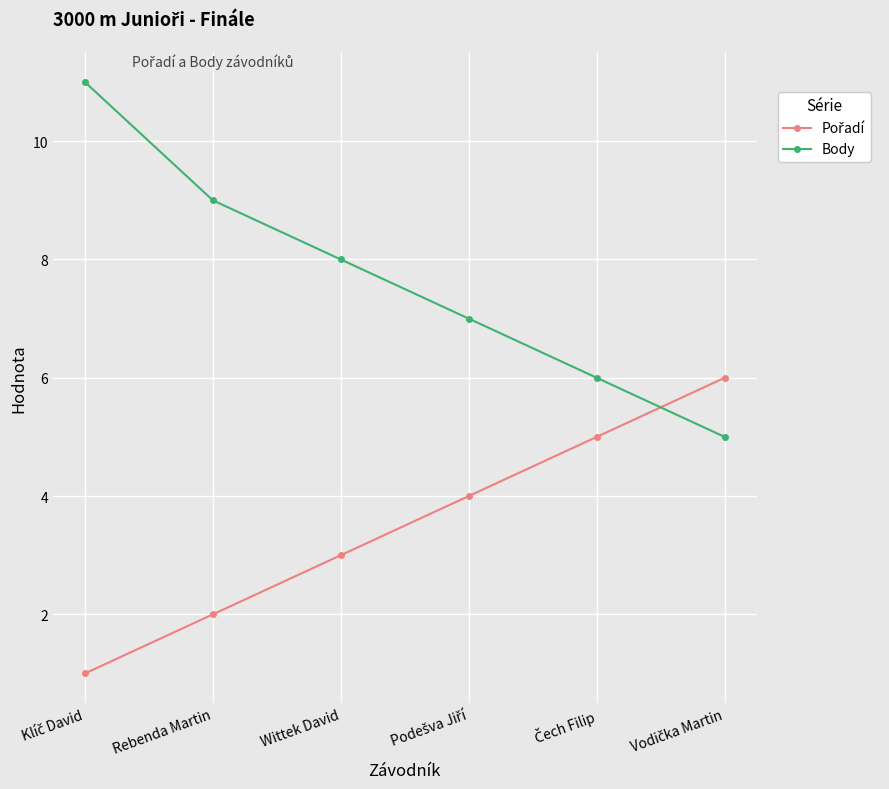

What is the total value across all series at Rebenda Martin?

11